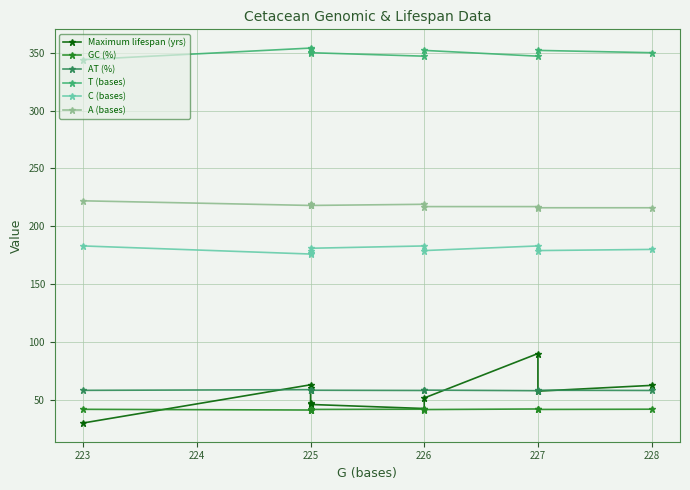

Where does the A (bases) series first go above 218?

223